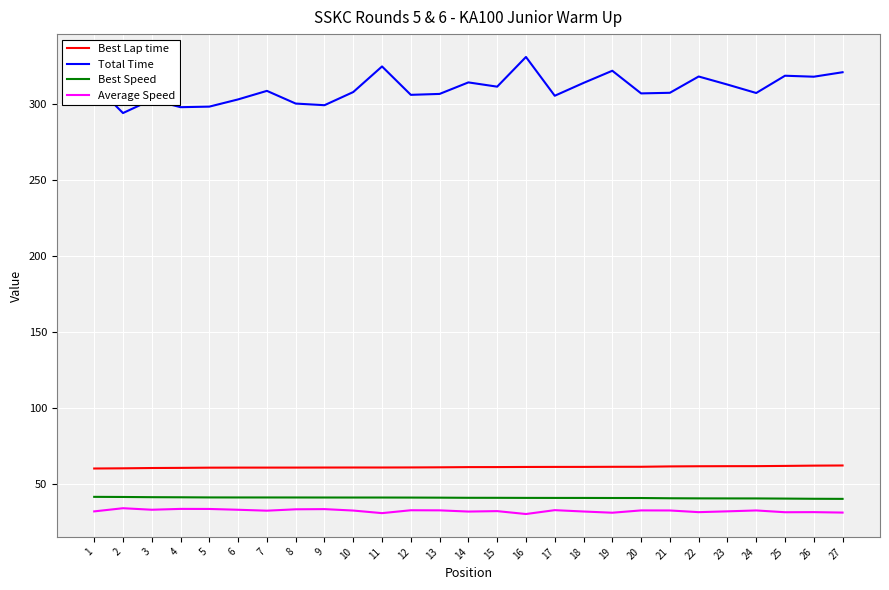

True or false: Average Speed and Best Speed intersect in this chart.

False